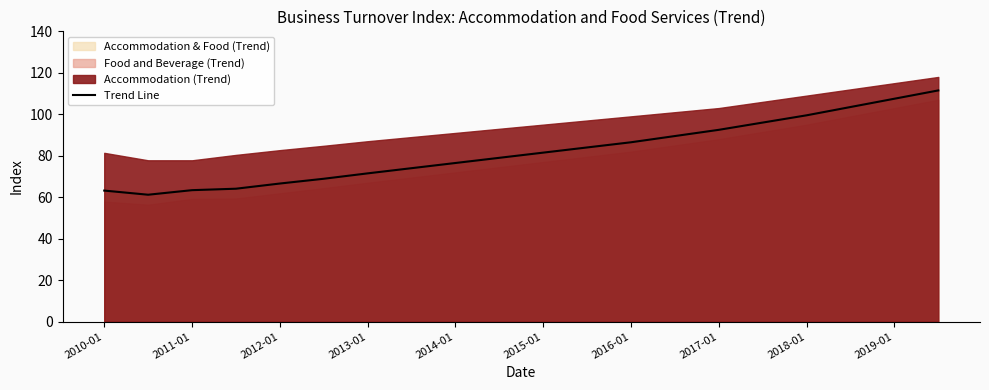

True or false: the data shows 76.5 at 2014-01.

True